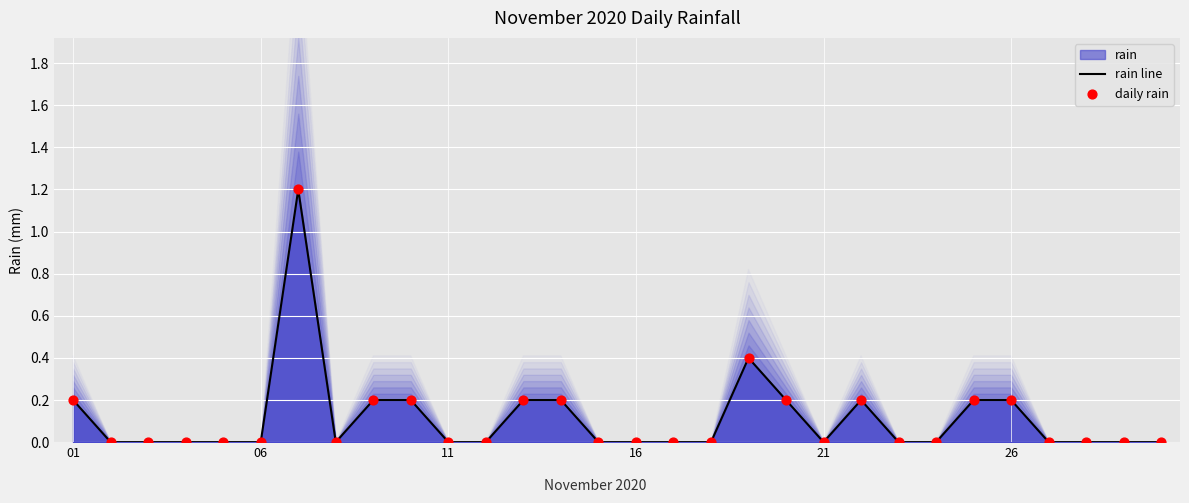

Is it true that rain line equals 0.4 at 11?

False